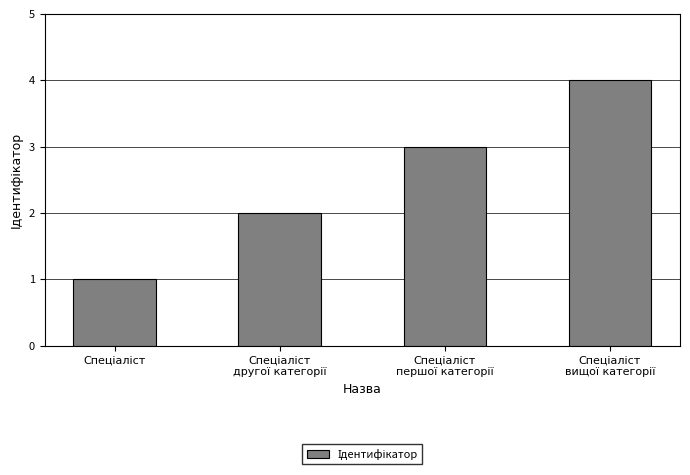

How many bars are there in total?

4